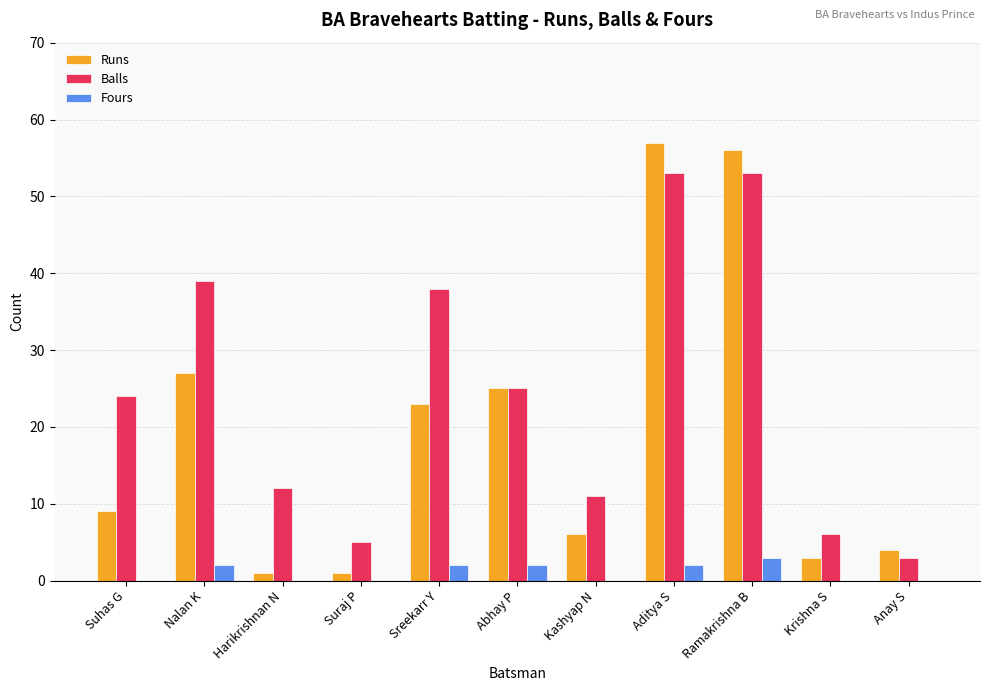

How many distinct data groups are displayed?

3